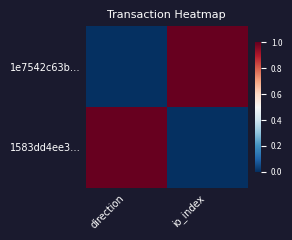

At how many categories does at least one series exceed 0?

2